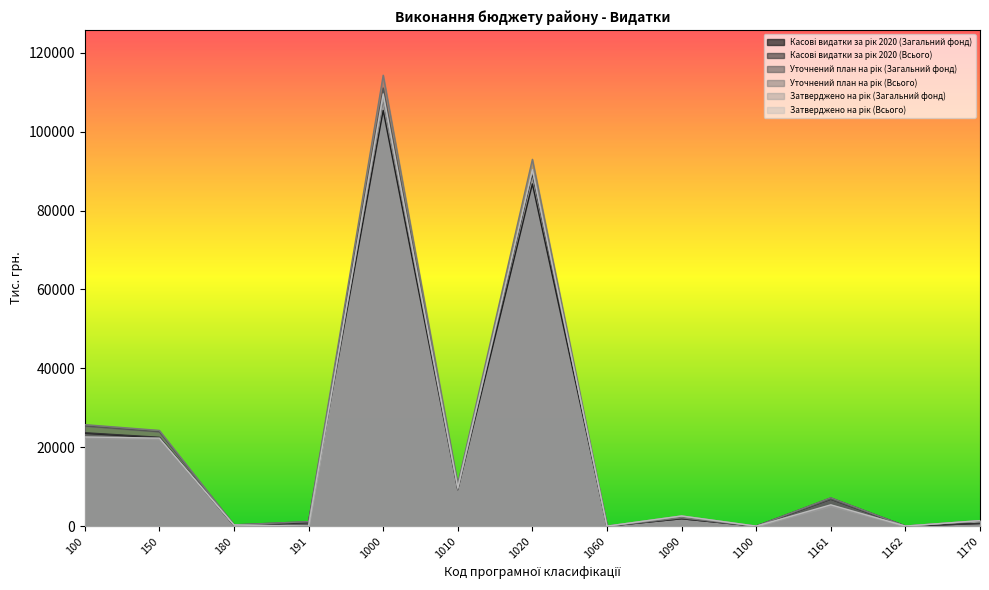

List the labels in order of Уточнений план на рік (Всього) value, smallest first.

1060, 1100, 1162, 180, 191, 1170, 1090, 1161, 1010, 150, 100, 1020, 1000